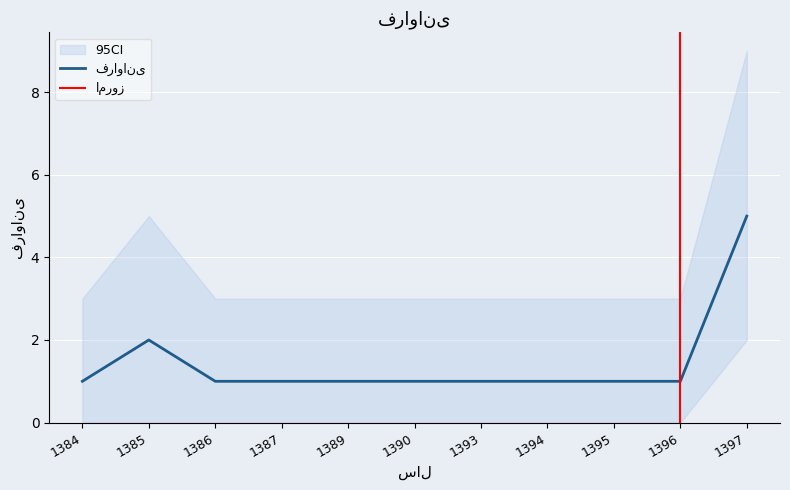

Reading left to right, extract all data points from this chart.

1	2	1	1	1	1	1	1	1	1	5